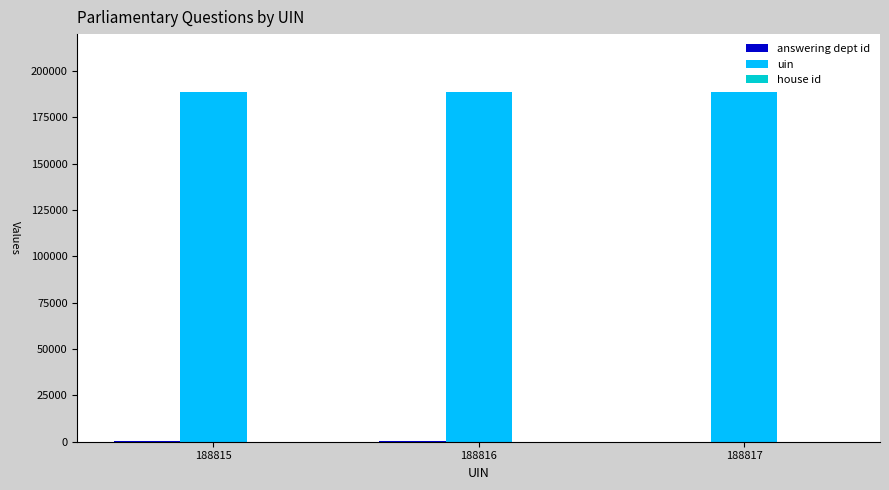

Does the chart contain stacked bars?

No